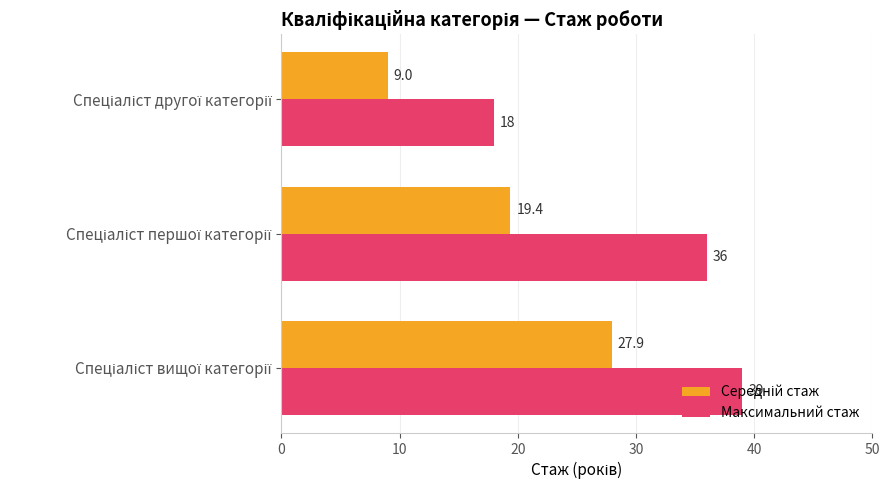

What is the average value of the Максимальний стаж series?

31.0